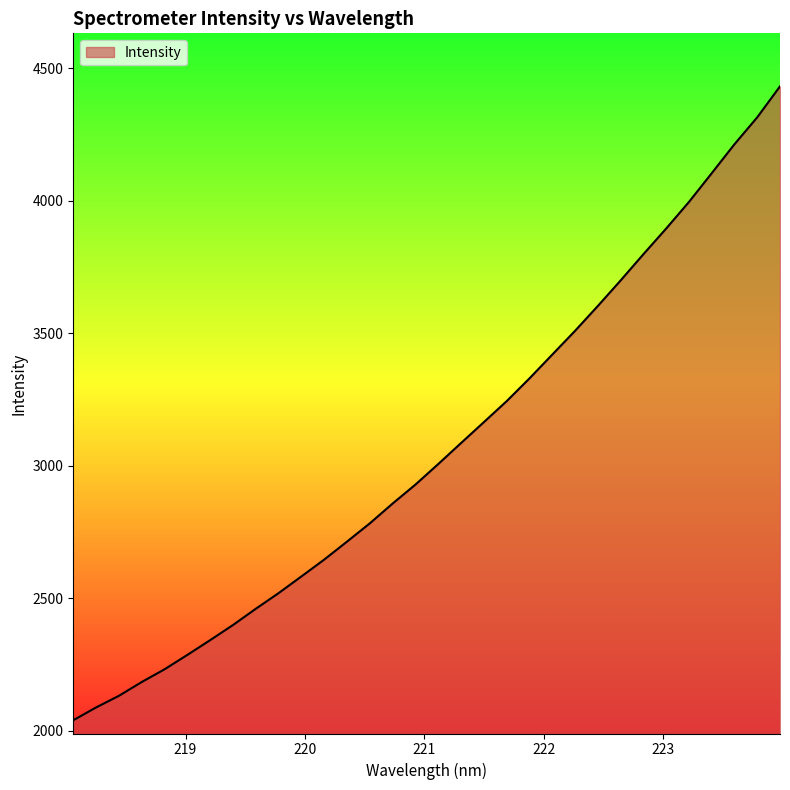

What is the minimum value shown in the chart?

2039.6